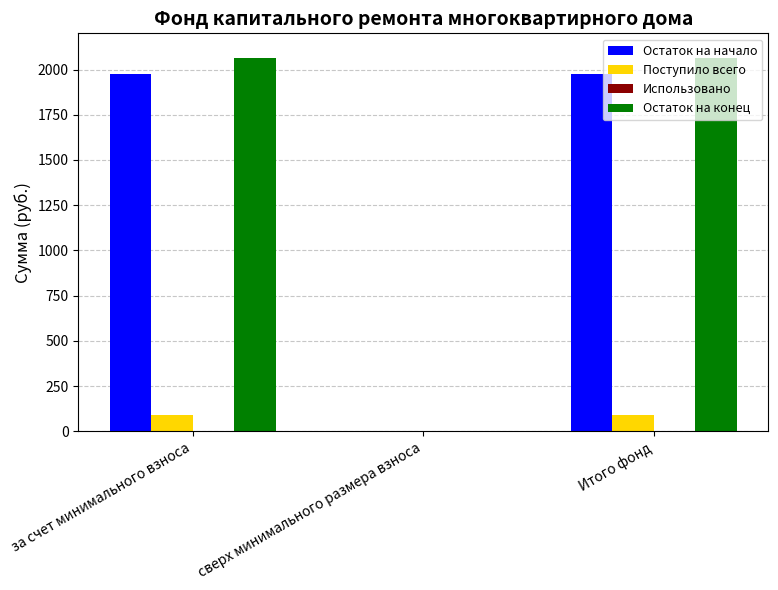

What is the approximate value of Поступило всего at Итого фонд?

87.6